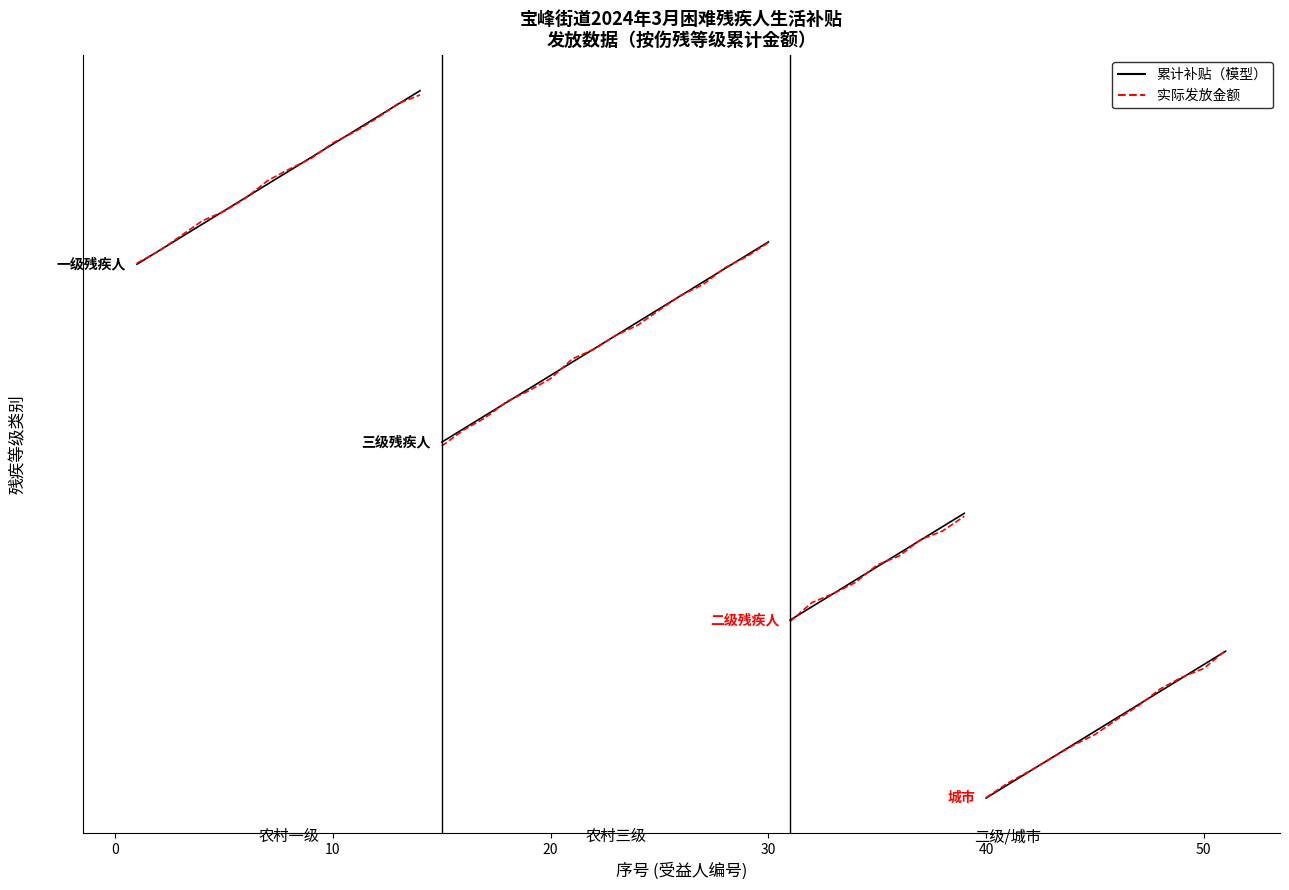

Does the chart have visible grid lines?

No